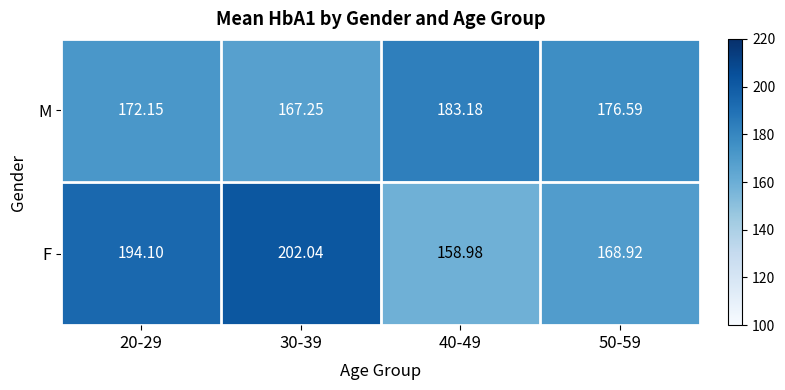

At which category does the chart reach its peak across all series?

30-39